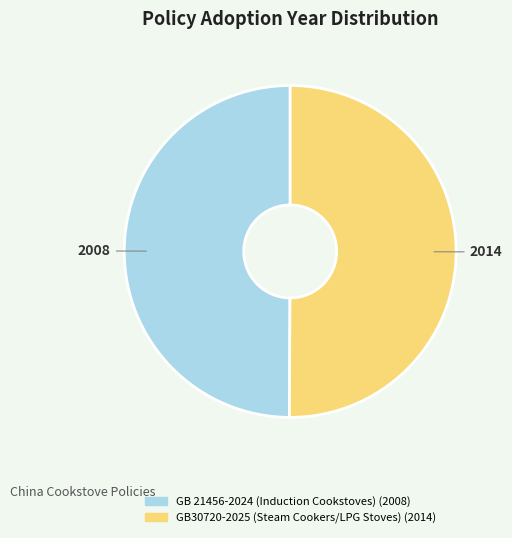

Is the sum of GB30720-2025 (Steam Cookers/LPG Stoves) and GB 21456-2024 (Induction Cookstoves) greater than half?

Yes